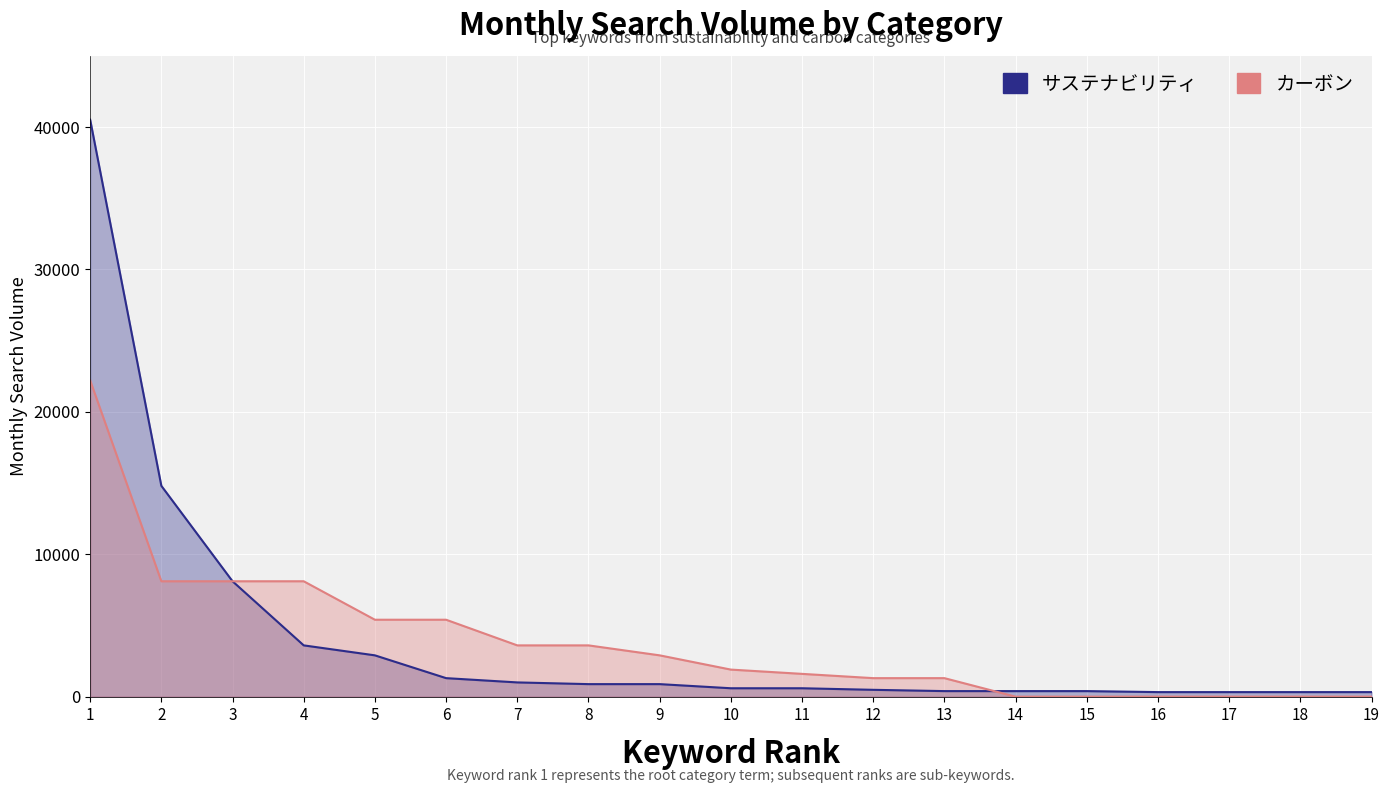

Reading left to right, what are all the values shown in this chart?

サステナビリティ: 40500	14800	8100	3600	2900	1300	1000	880	880	590	590	480	390	390	390	320	320	320	320
カーボン: 22200	8100	8100	8100	5400	5400	3600	3600	2900	1900	1600	1300	1300	0	0	0	0	0	0